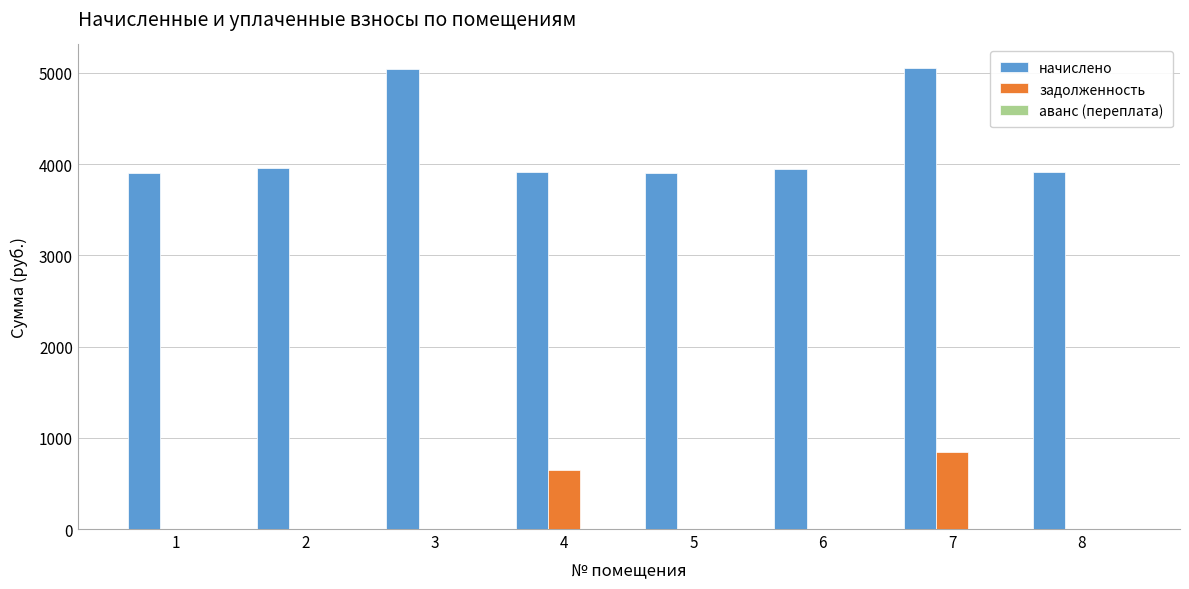

The value of задолженность at 1 is -564.4. True or false?

False